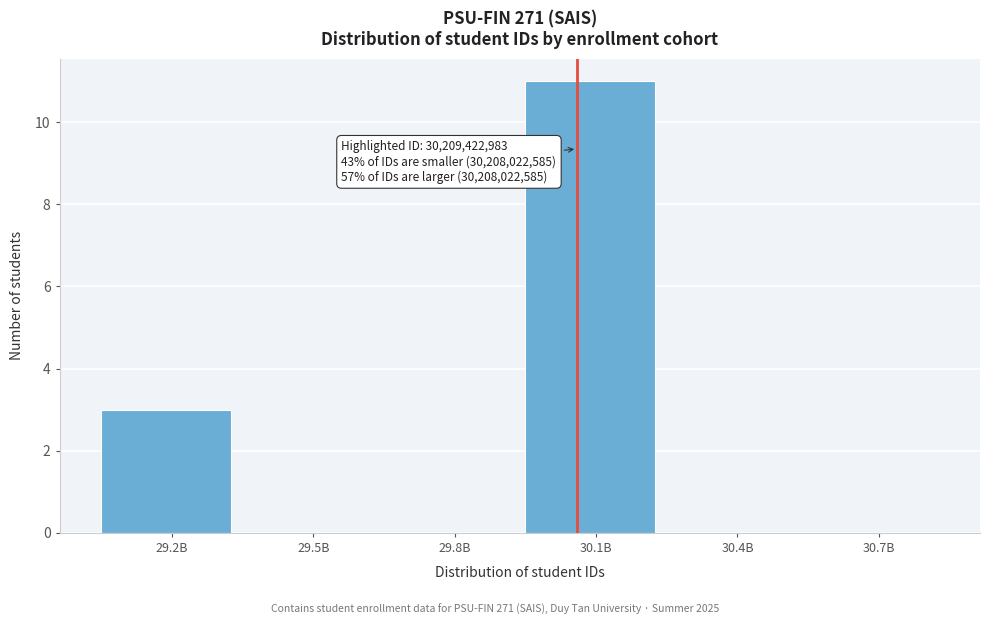

Reading left to right, transcribe all the data shown in this chart.

29.2B=3	29.5B=0	29.8B=0	30.1B=11	30.4B=0	30.7B=0